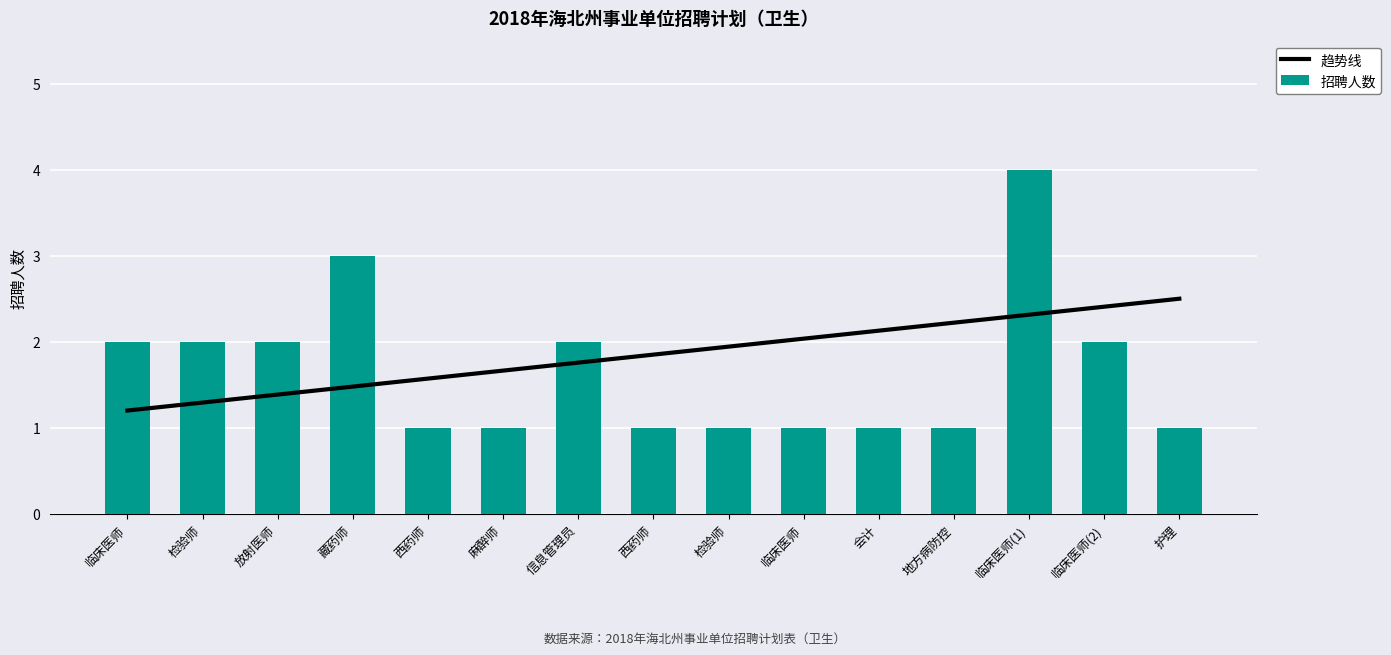

What is the difference between the highest and lowest values at 信息管理员?

0.2